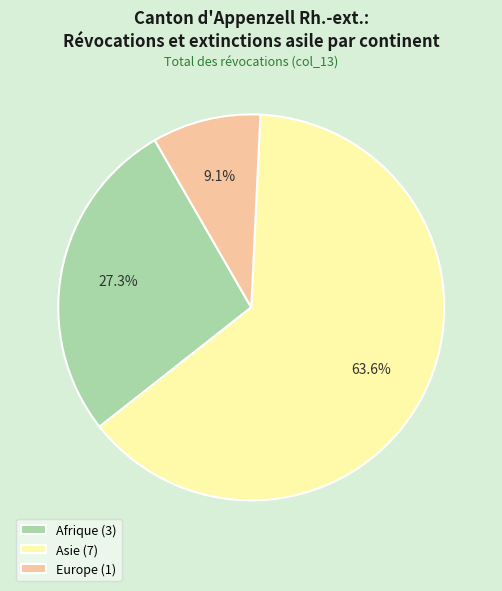

To the nearest percent, what portion does Europe represent?

9%